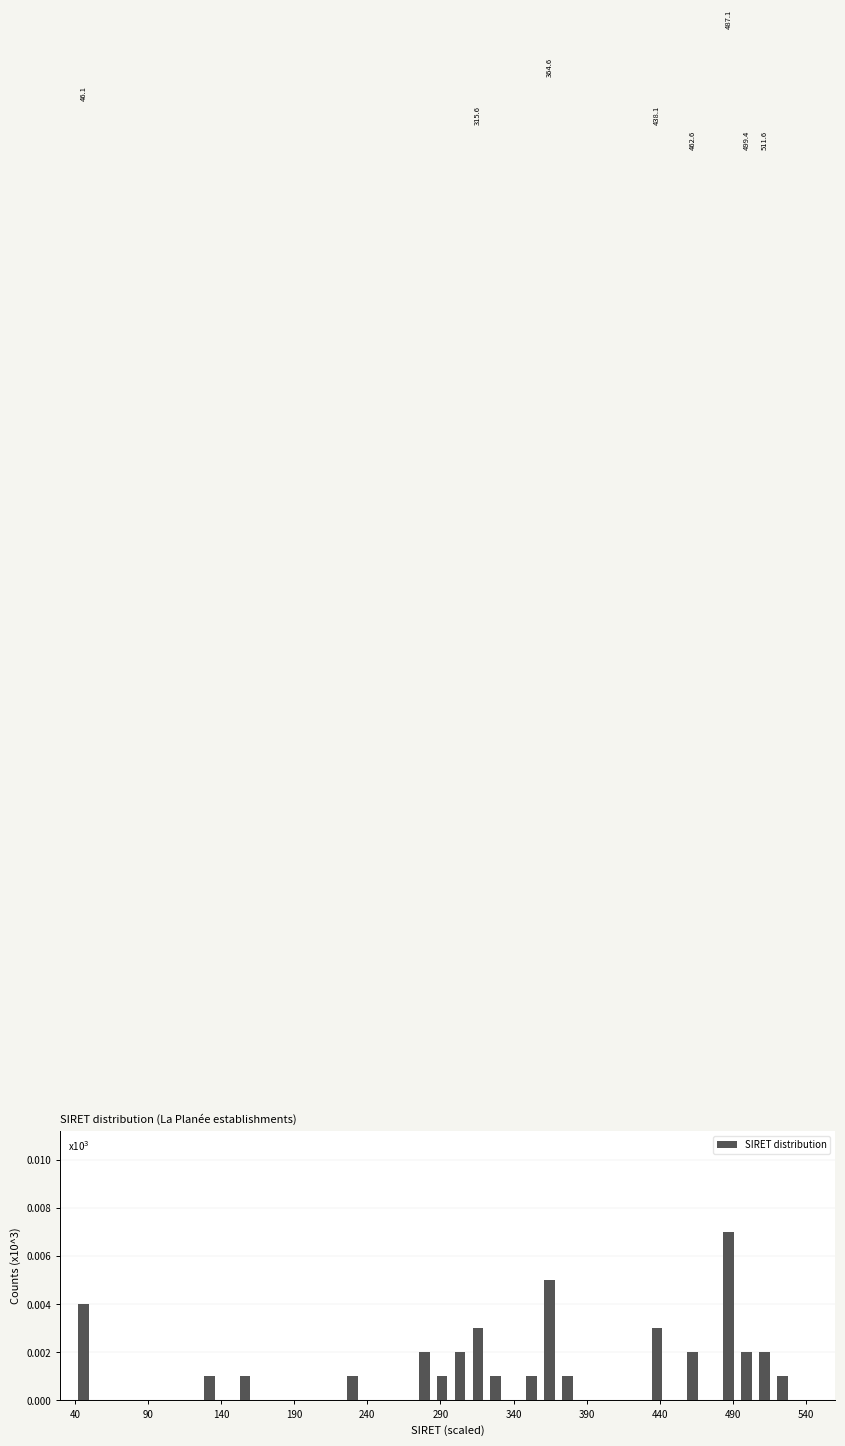

Around what value on the x-axis is the tallest bar? Give the approximate position of its centre, as read against the axis.

485